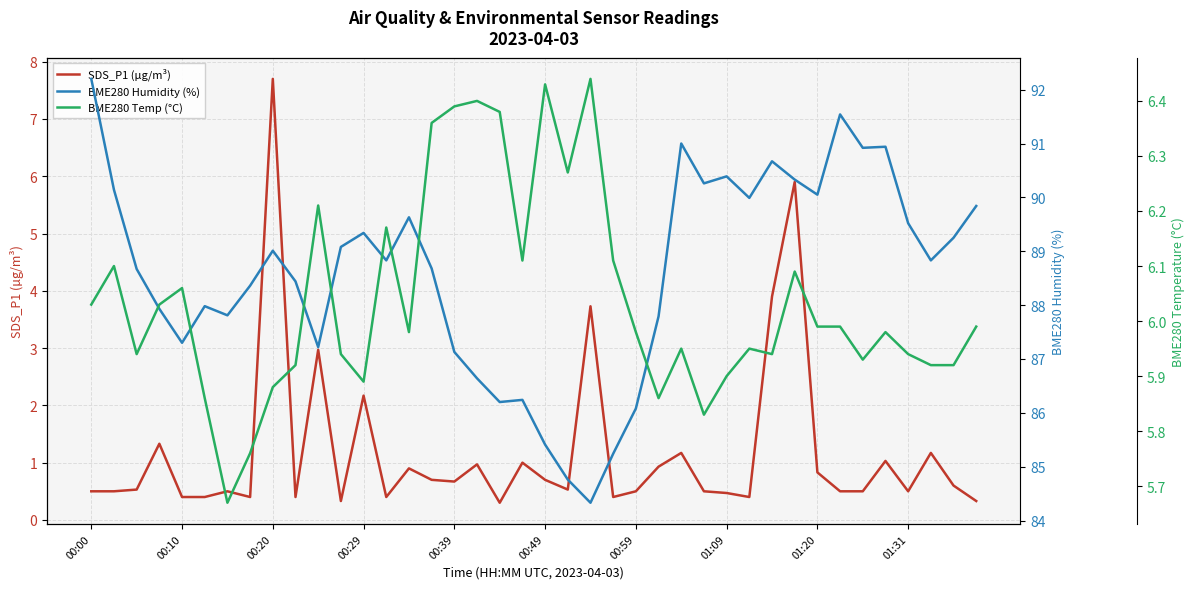

The value of SDS_P1 (µg/m³) at 14 is 0.9. True or false?

True